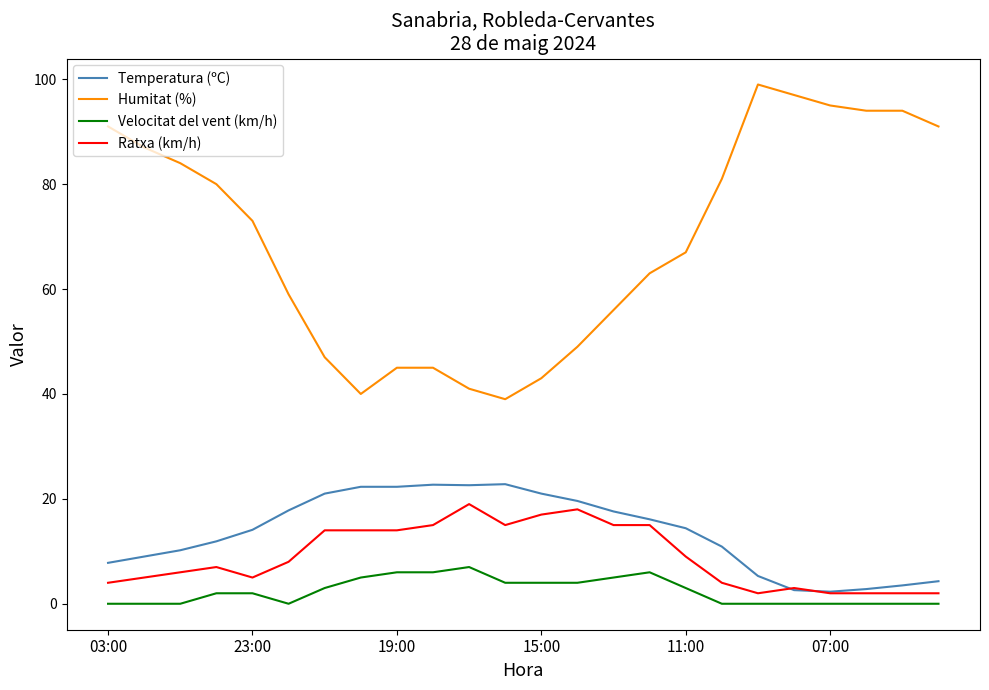

What are all the series names shown in the legend?

Temperatura (ºC), Humitat (%), Velocitat del vent (km/h), Ratxa (km/h)